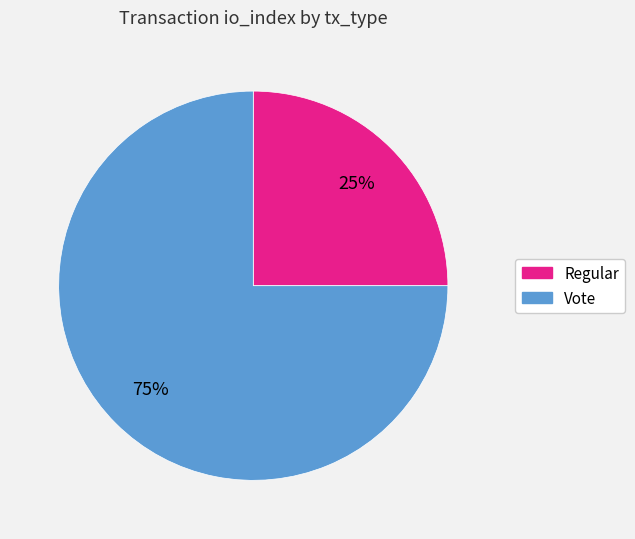

Which has a higher value, Vote or Regular?

Vote